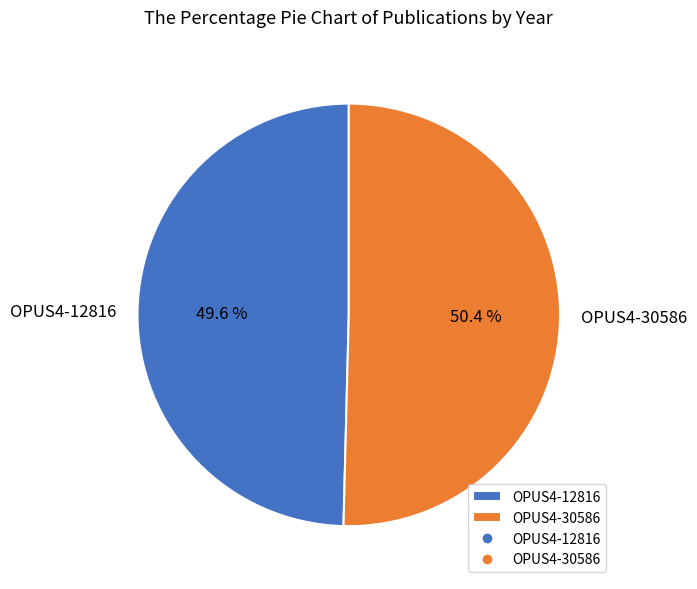

What is the ratio of the value at OPUS4-12816 to the value at OPUS4-30586?

1.0